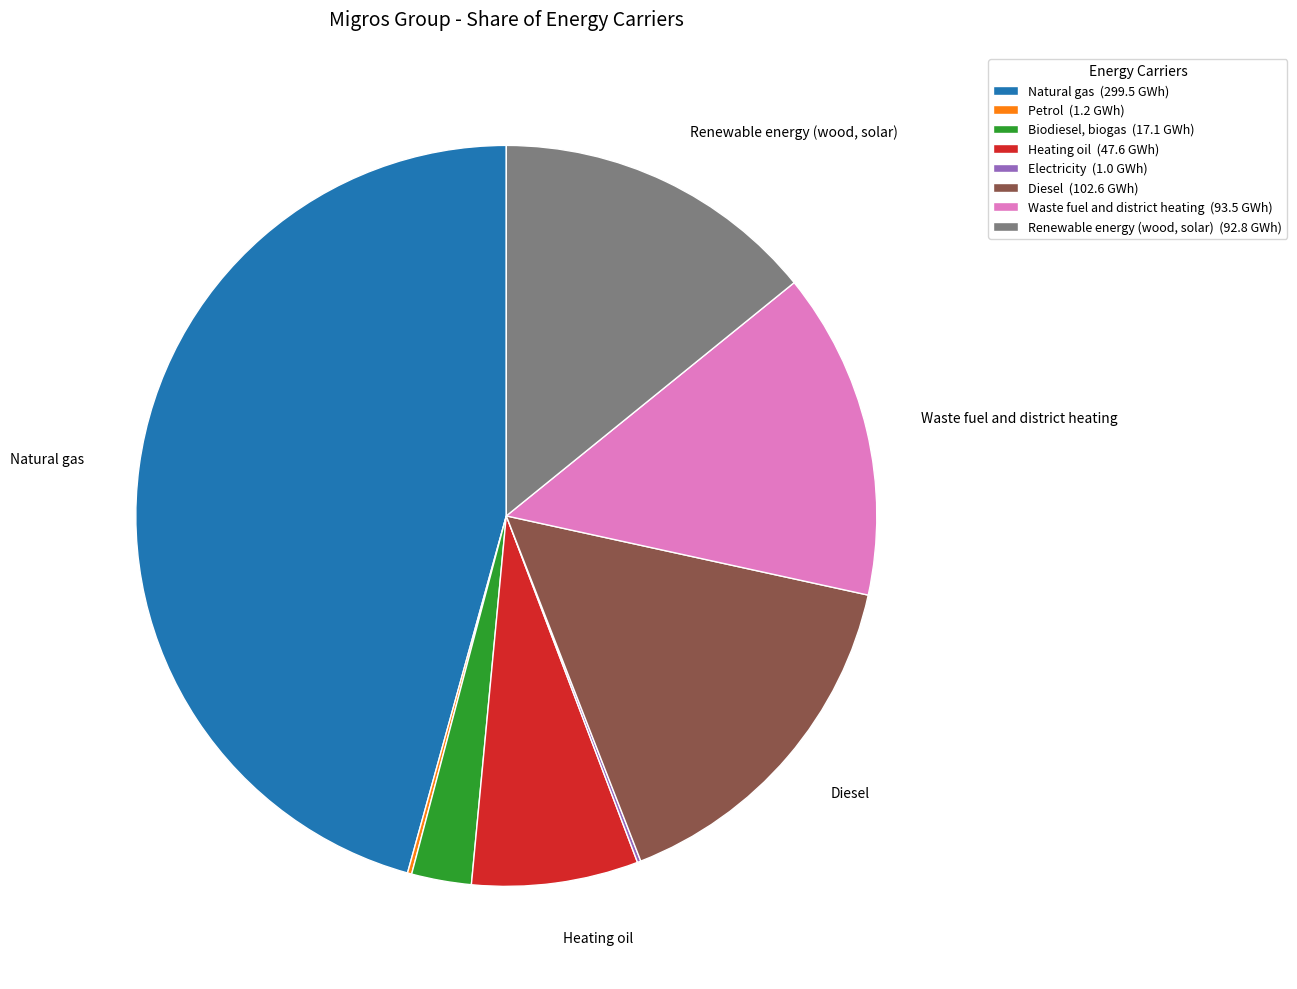

Is there any slice that represents more than half of the pie?

No